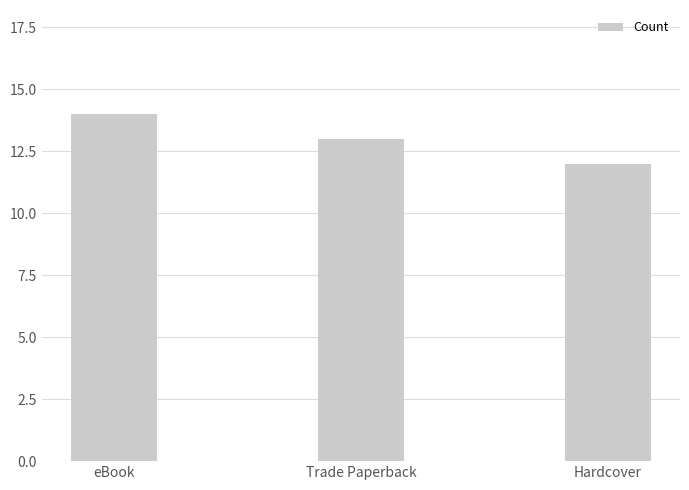

Rank the categories by value from lowest to highest.

Hardcover, Trade Paperback, eBook